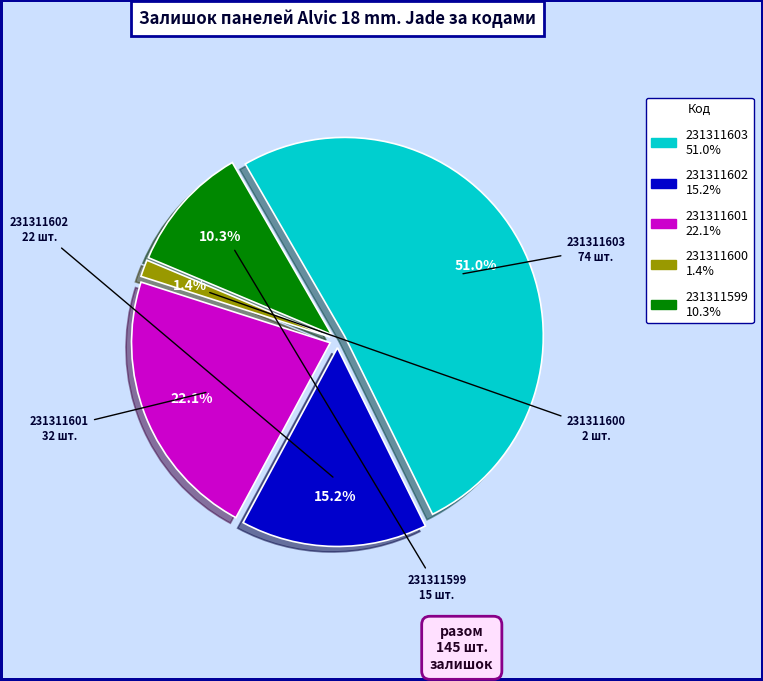

Does any single category account for the majority?

Yes